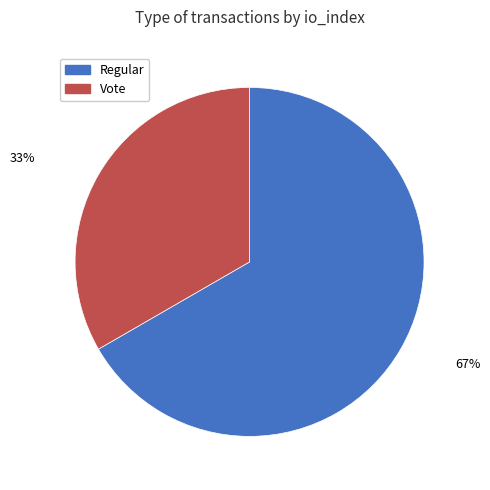

Is it true that Vote is 24% of the pie?

False